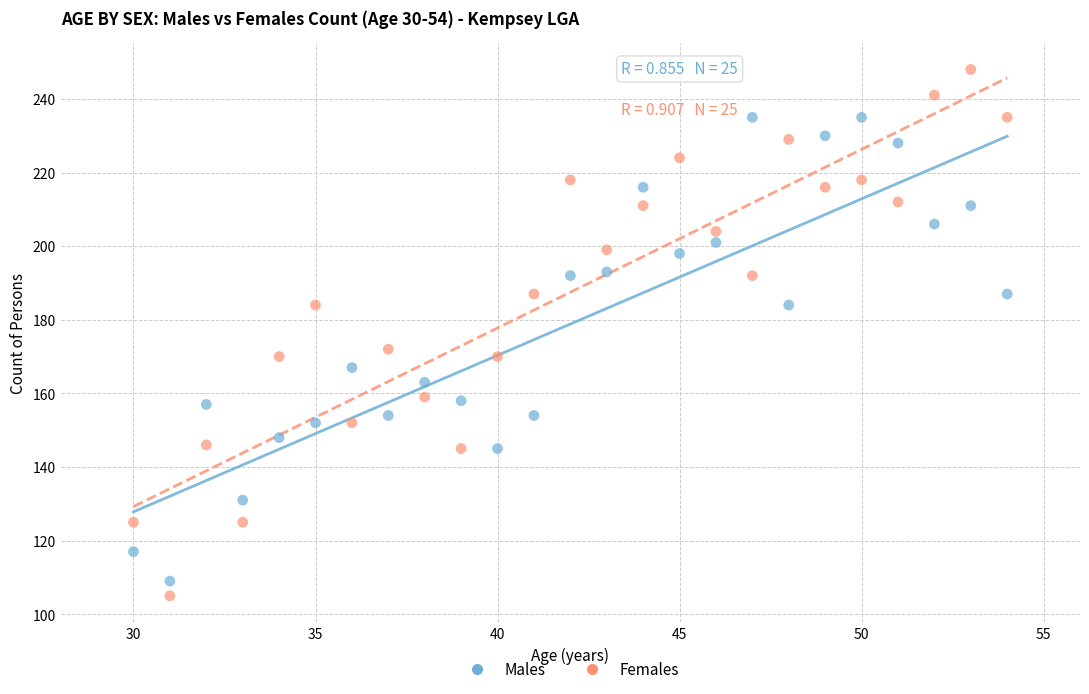

What are all the series names shown in the legend?

Males, Females